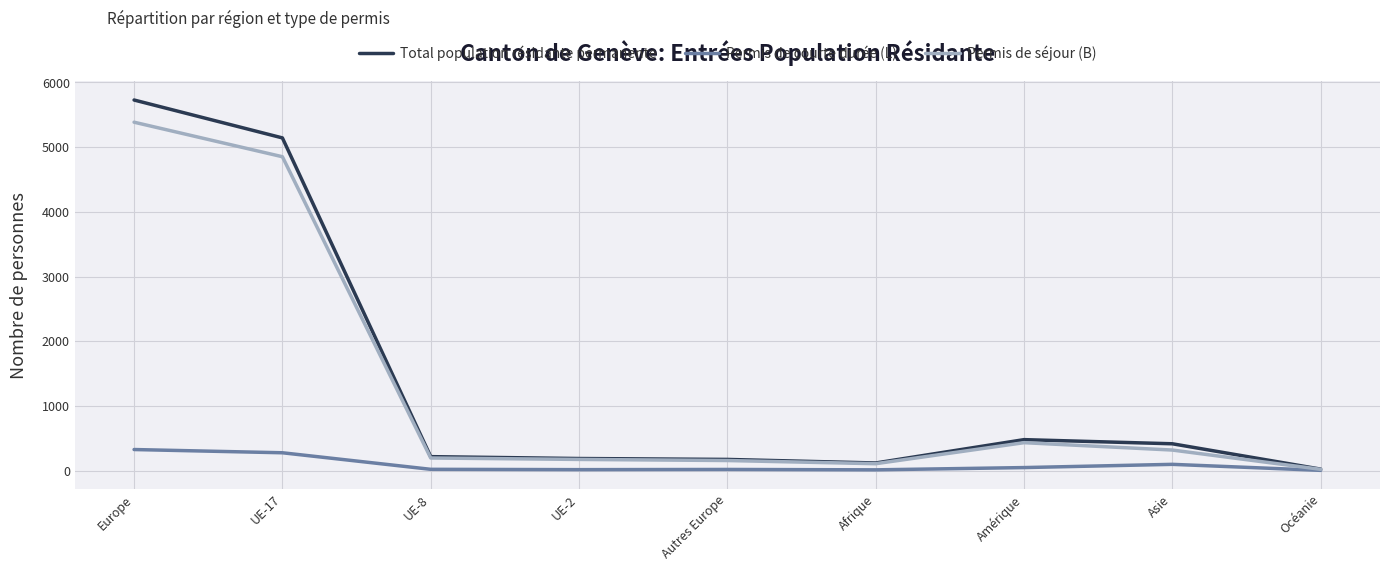

The value of Permis de séjour (B) at Amérique is 637. True or false?

False